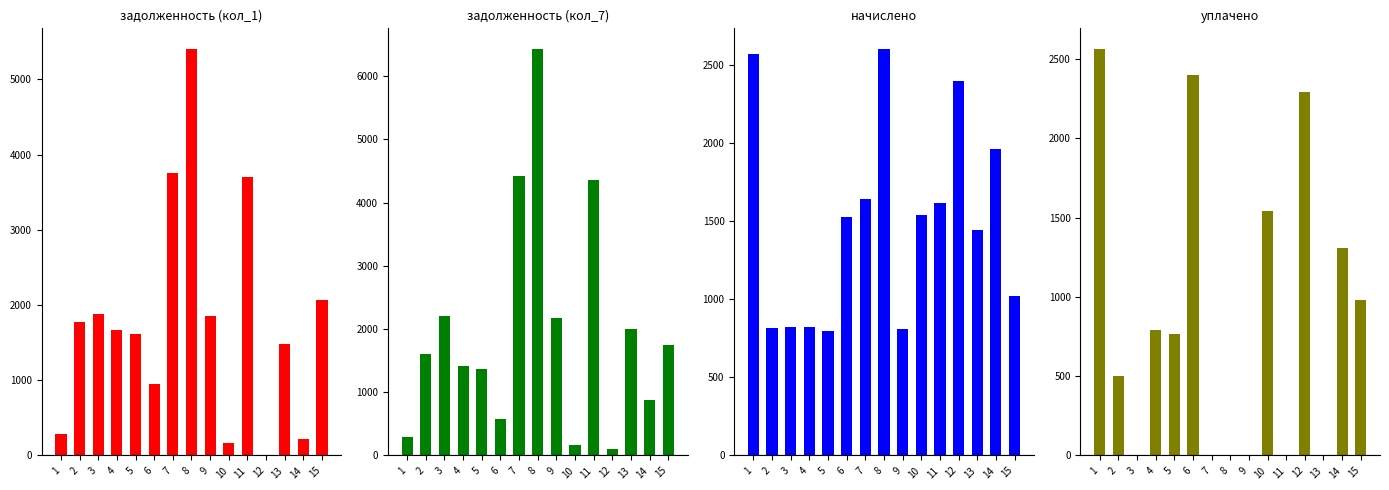

Between 8 and 13, which is larger?

8